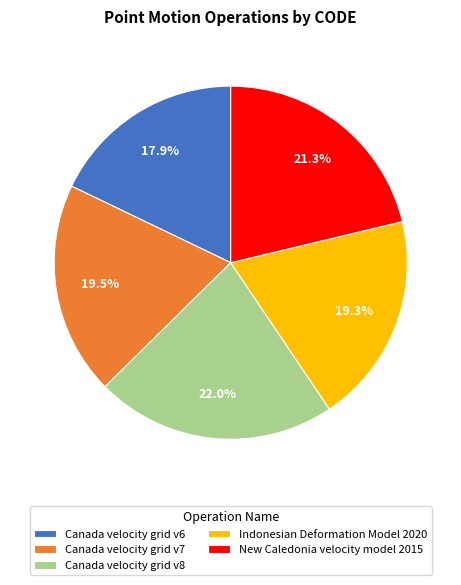

Approximately how many times larger is the value at Canada velocity grid v7 compared to Canada velocity grid v8?

0.9